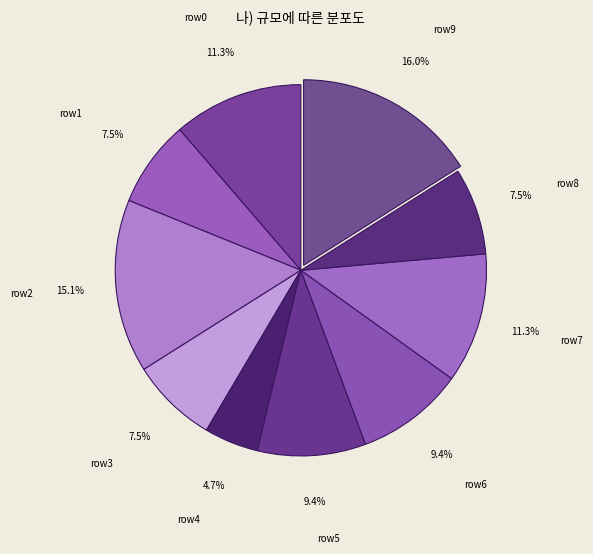

Count the number of slices in the pie.

10